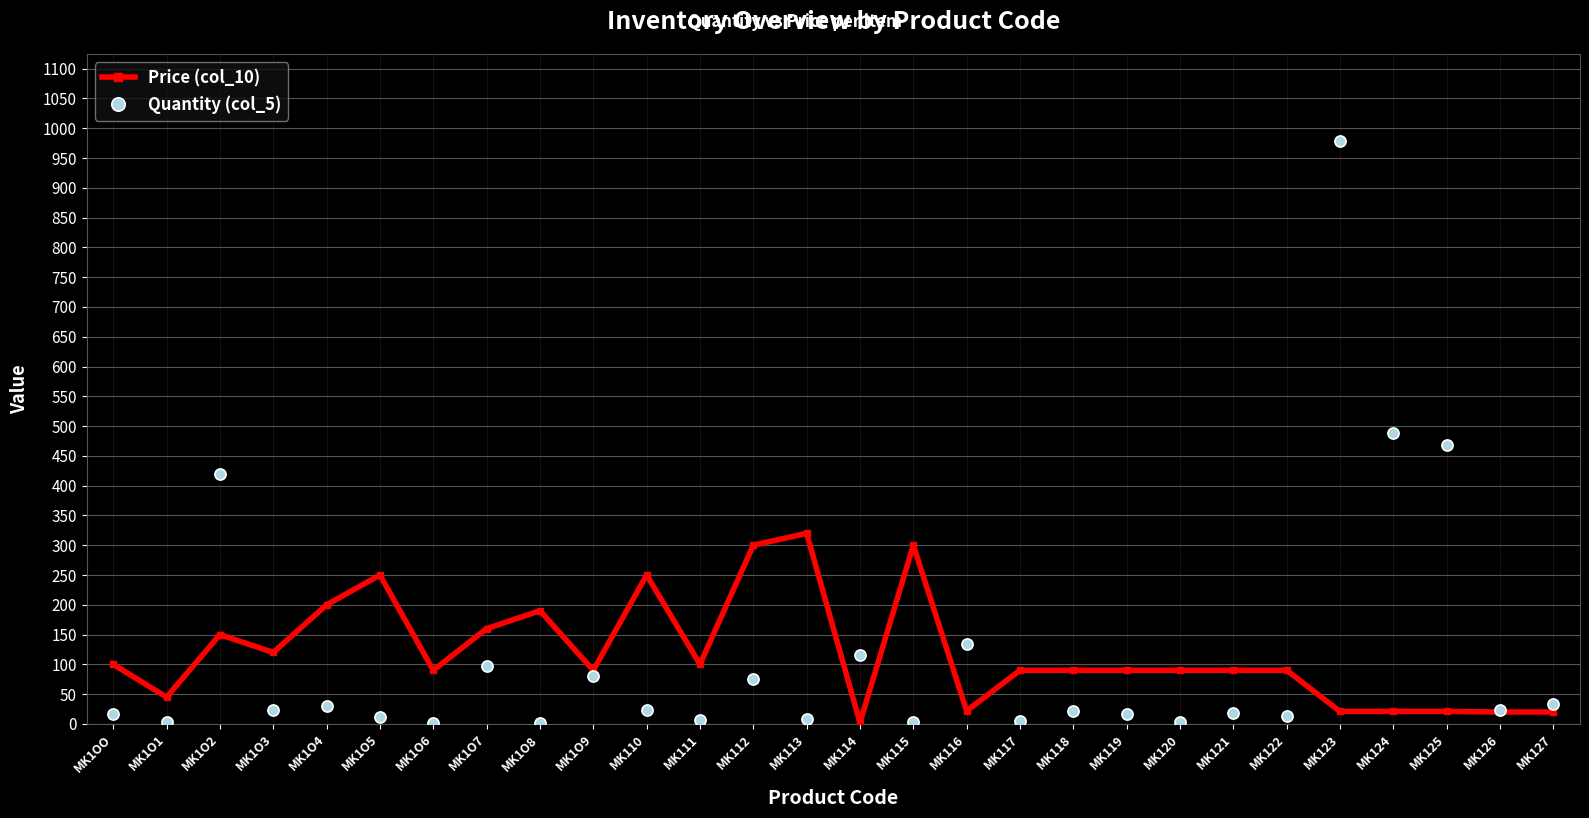

What is the total value across all series at MK1O2?

569